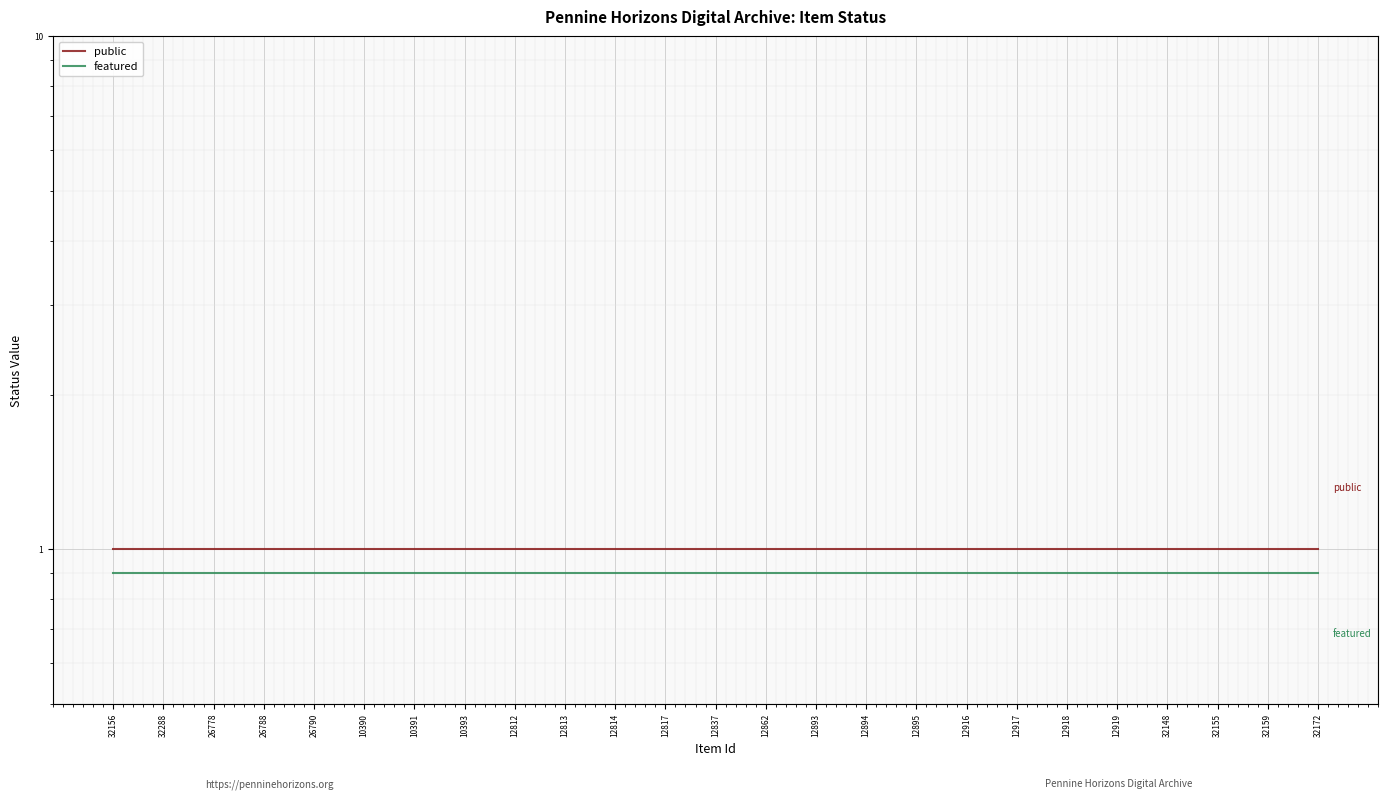

True or false: featured has a value of 0.9 at 12812.

True